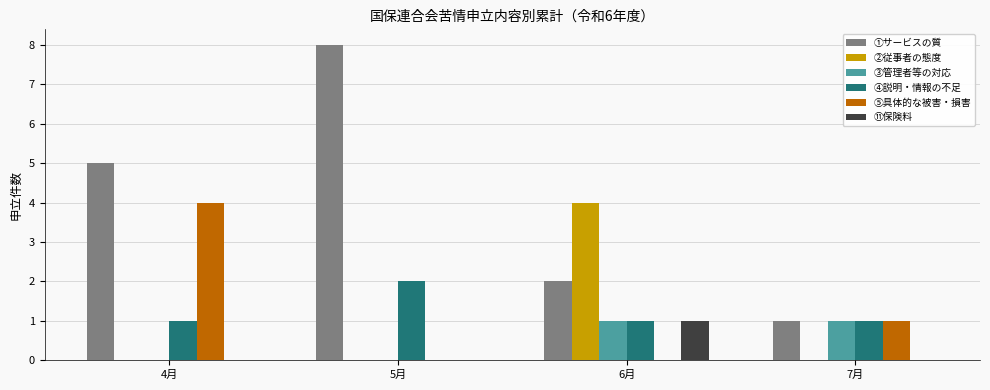

True or false: ①サービスの質 has a value of 3 at 6月.

False